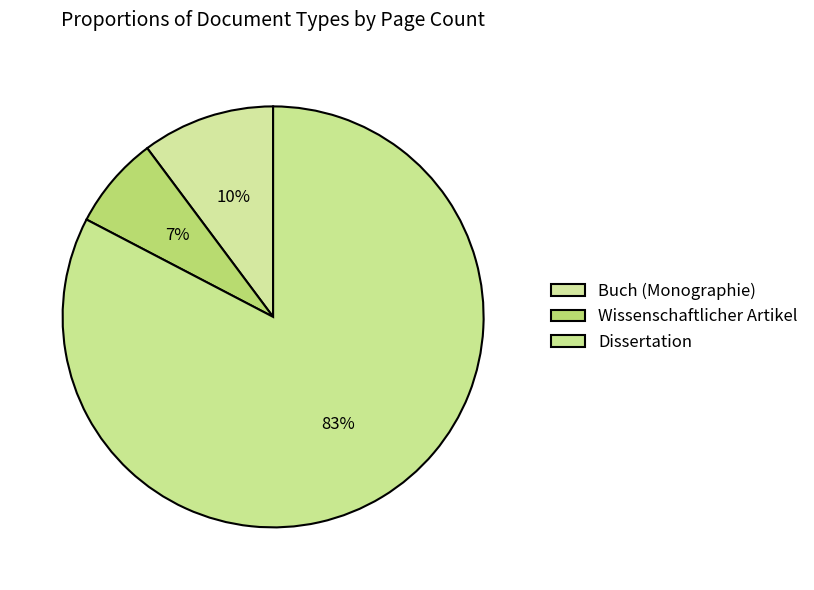

Count the number of slices in the pie.

3